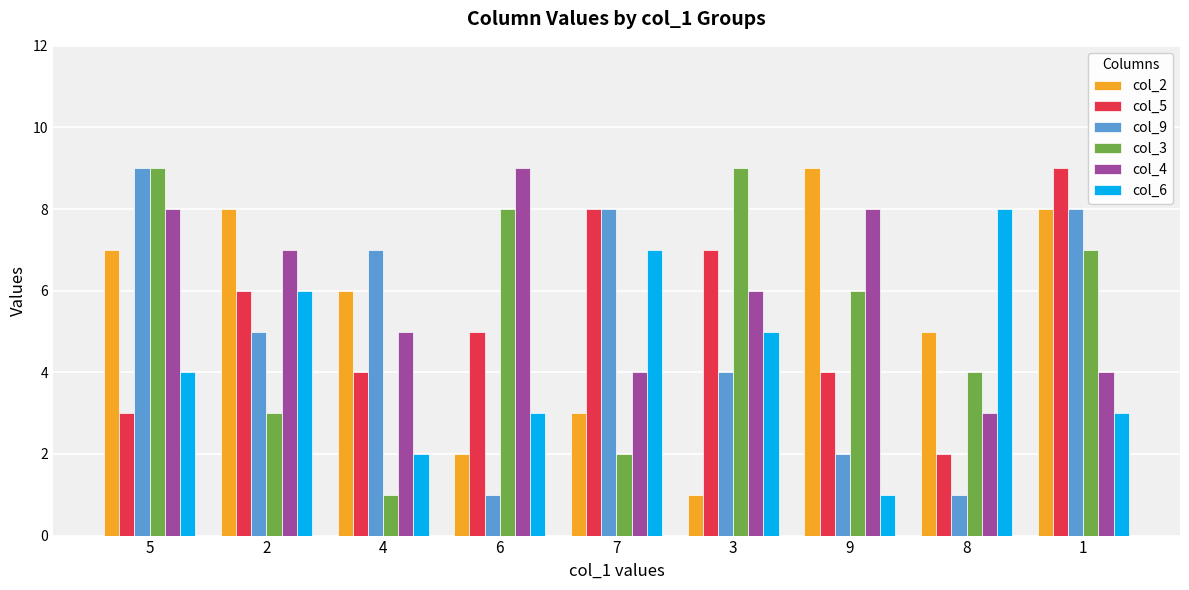

What is the average value of the col_5 series?

5